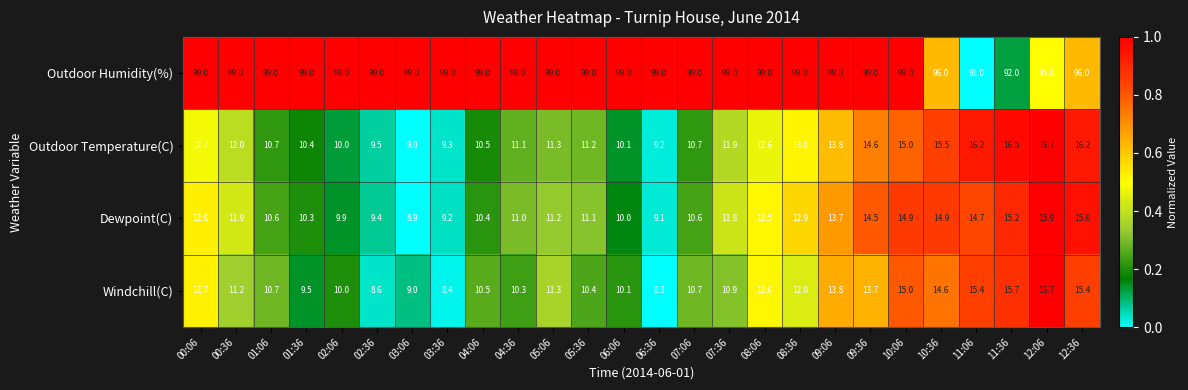

At which category is the sum across all series the highest?

12:06